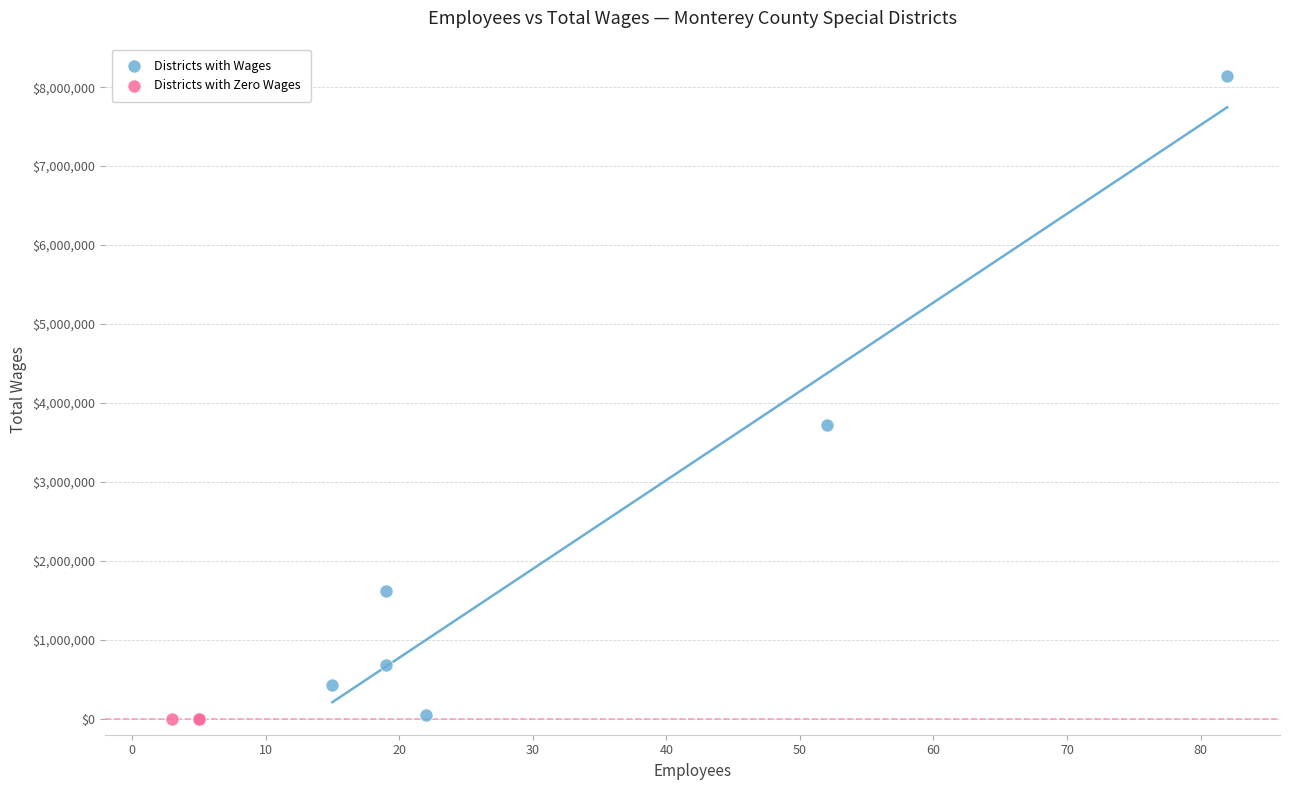

Which series reaches the maximum Y coordinate?

Districts with Wages